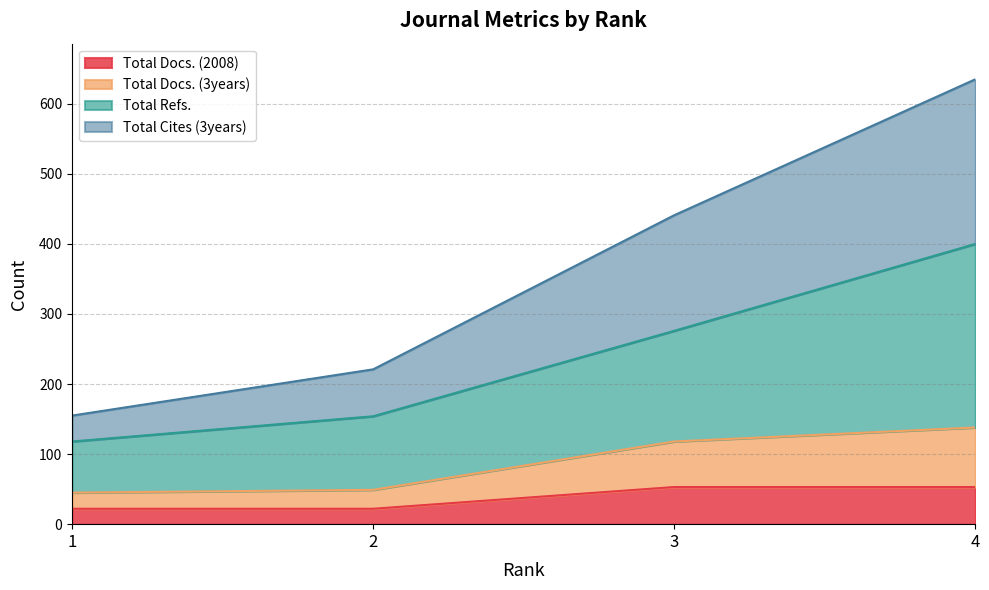

Rank the series at 3 from highest to lowest value.

Total Cites (3years), Total Refs., Total Docs. (3years), Total Docs. (2008)